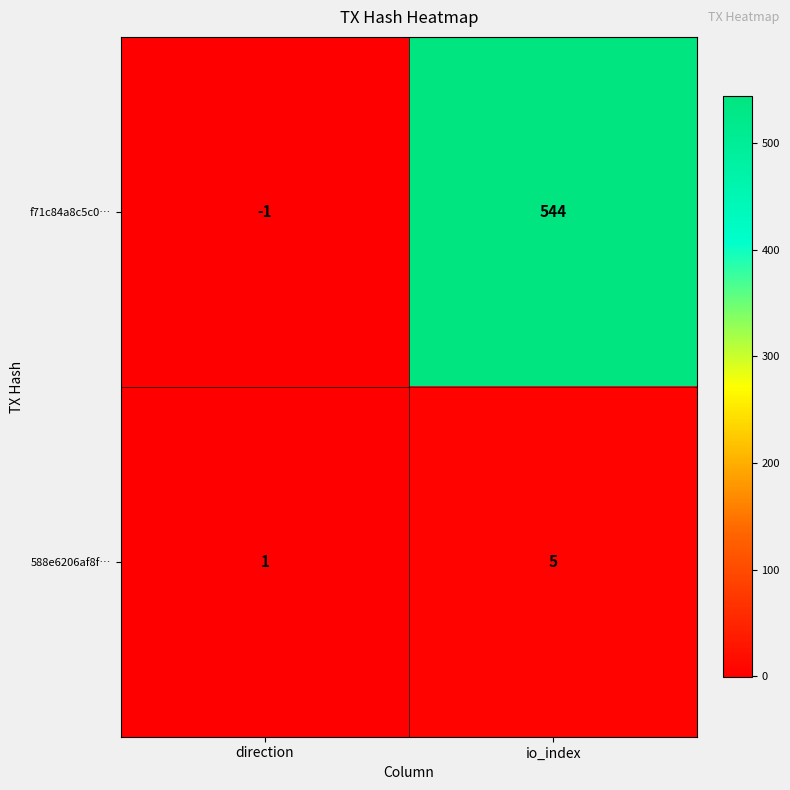

Which label corresponds to the largest value in the chart?

io_index